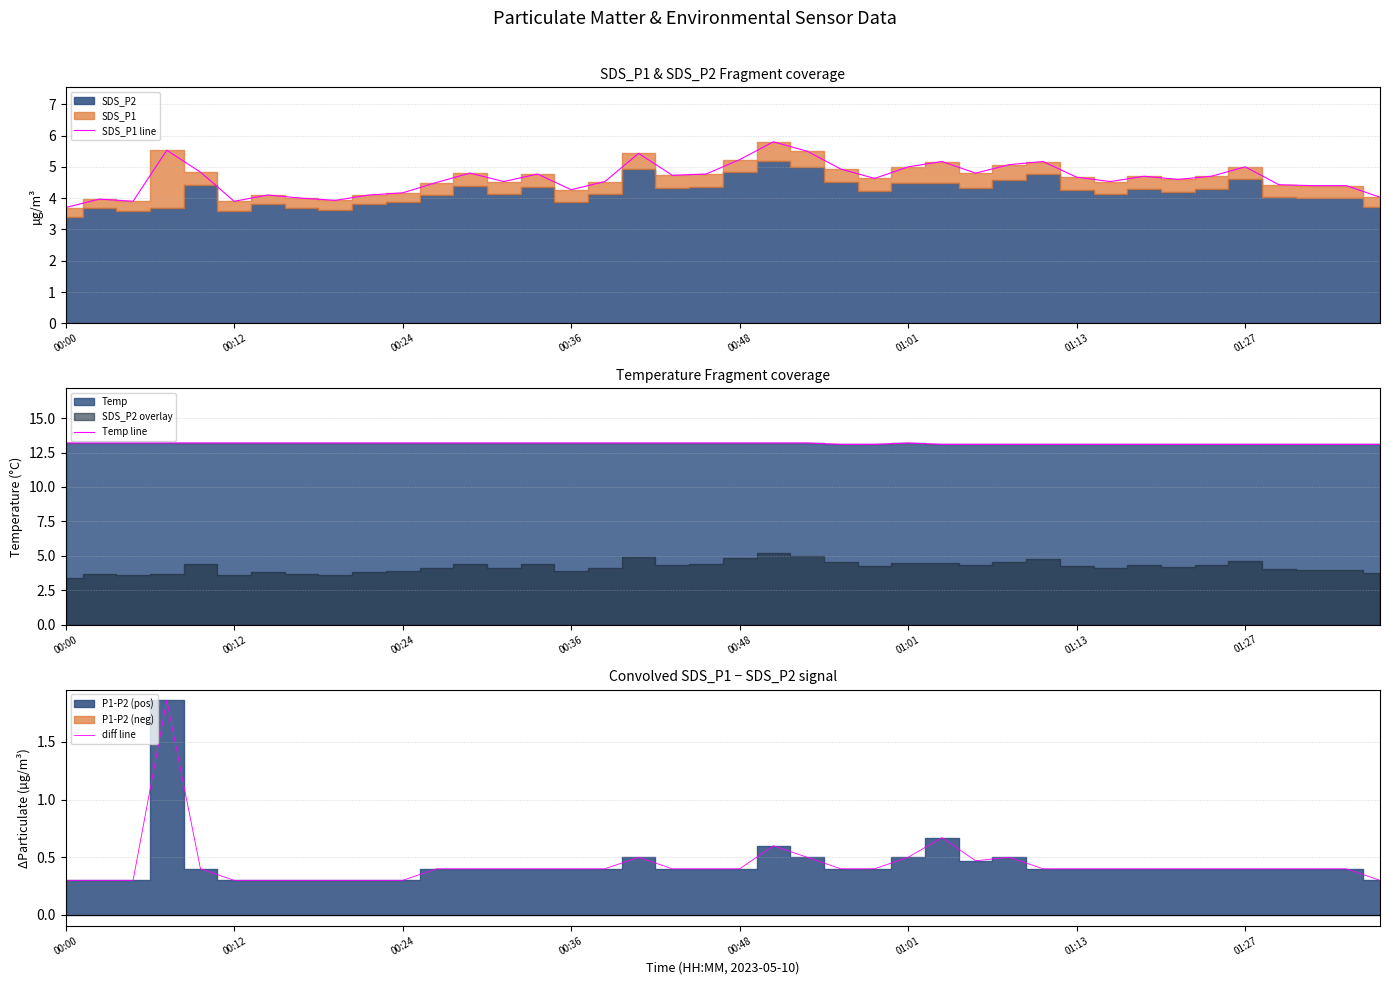

Is the value of SDS_P1 line at 20 greater than the value of diff line at 24?

Yes